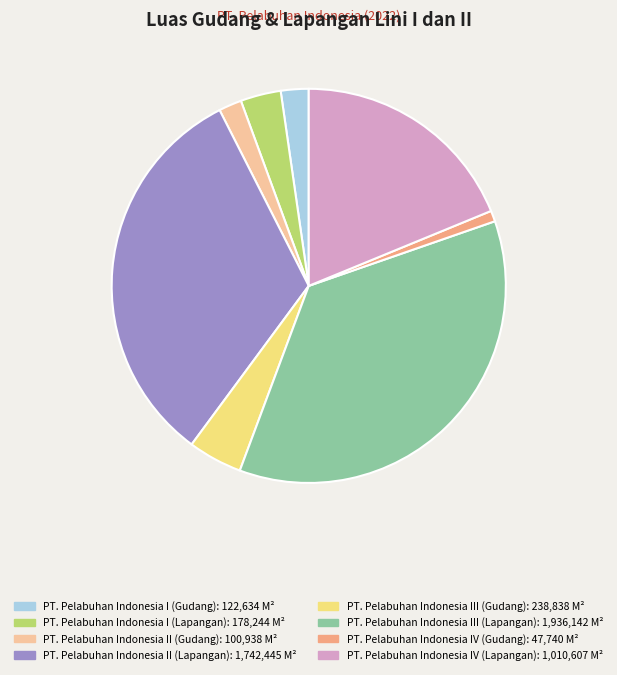

What is the largest slice in the pie chart?

PT. Pelabuhan Indonesia III (Lapangan)